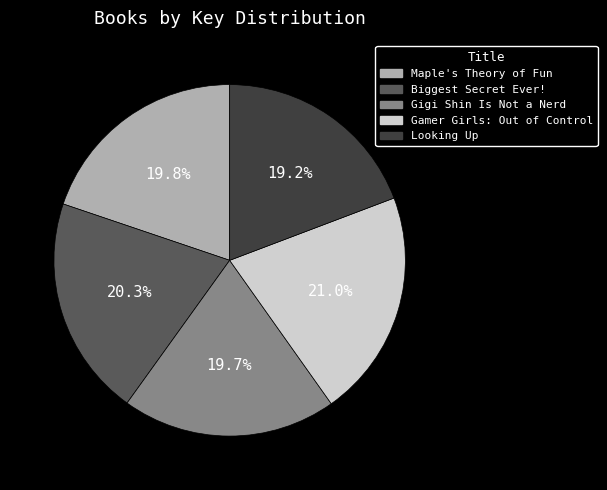

Is there any slice that represents more than half of the pie?

No